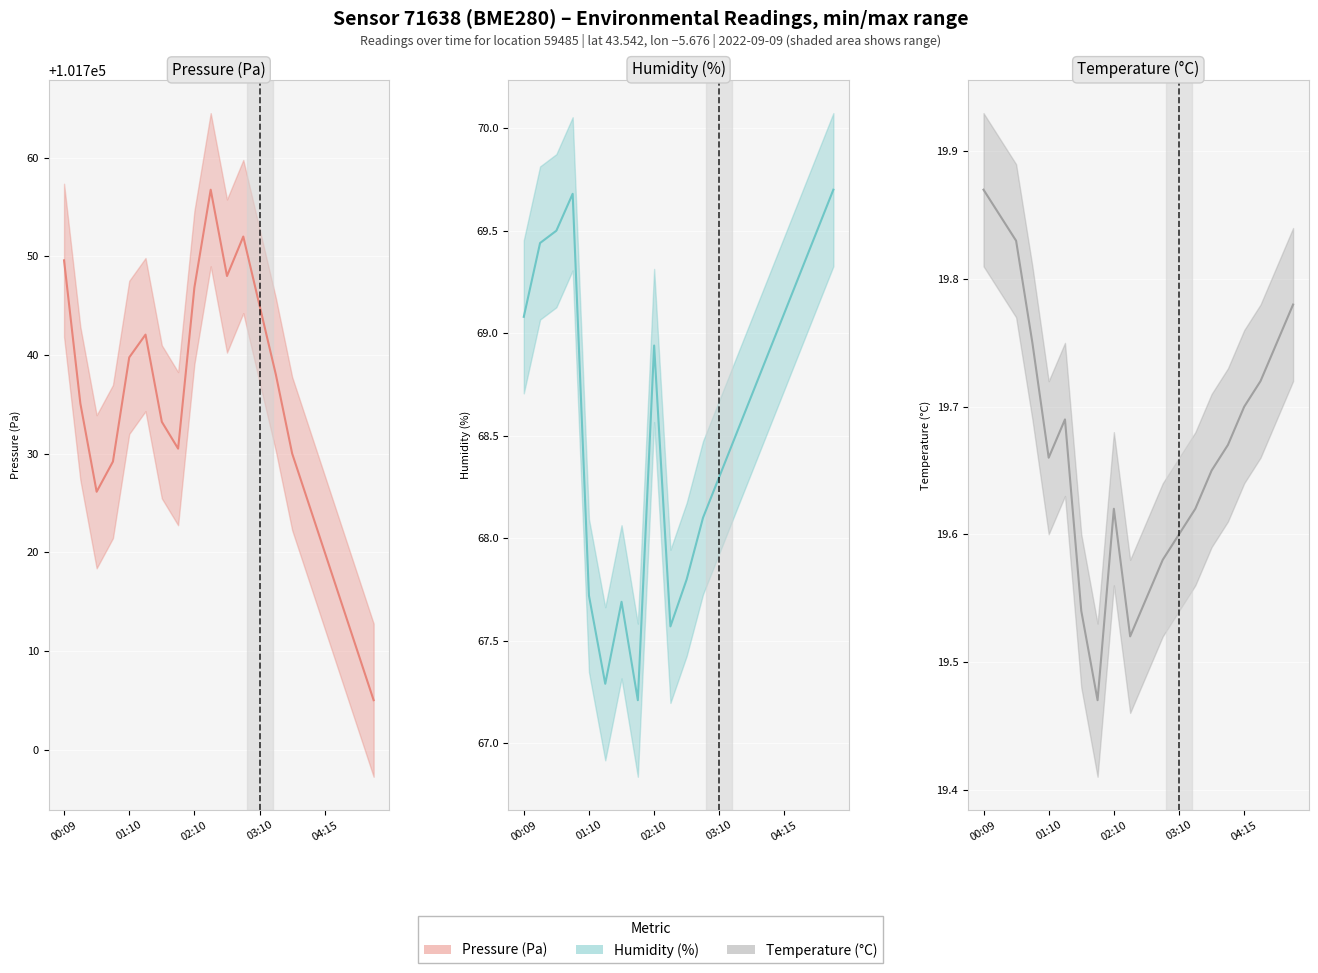

Which series has the largest total across all categories?

Pressure (Pa)